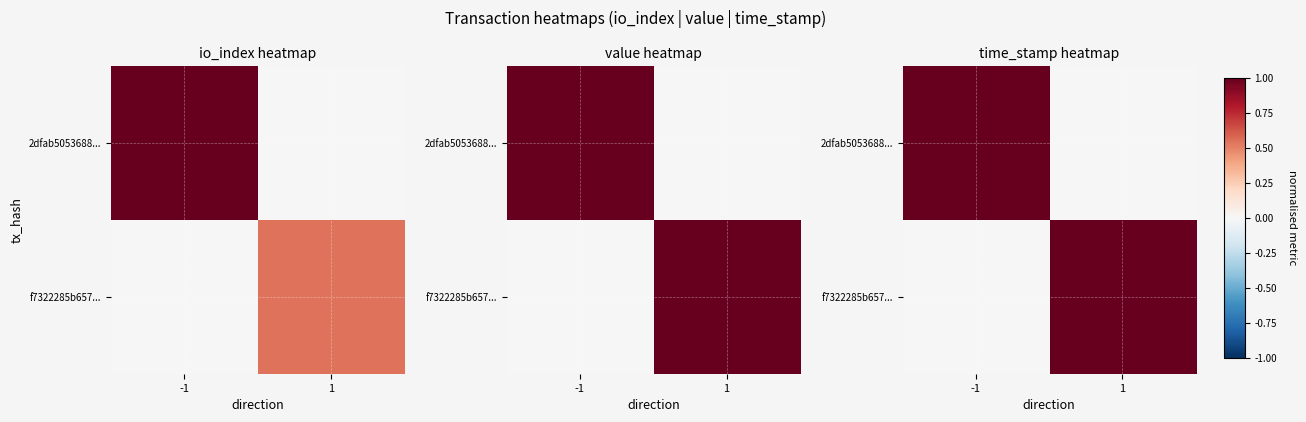

How many values in the 2dfab5053688... series are below 1?

1